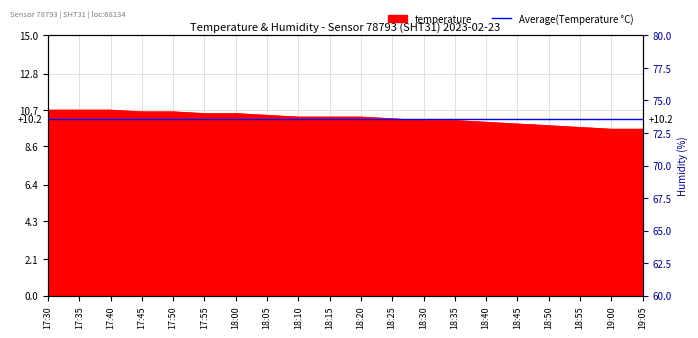

What is the sum of the temperature values at 17:55 and 18:45?

20.4